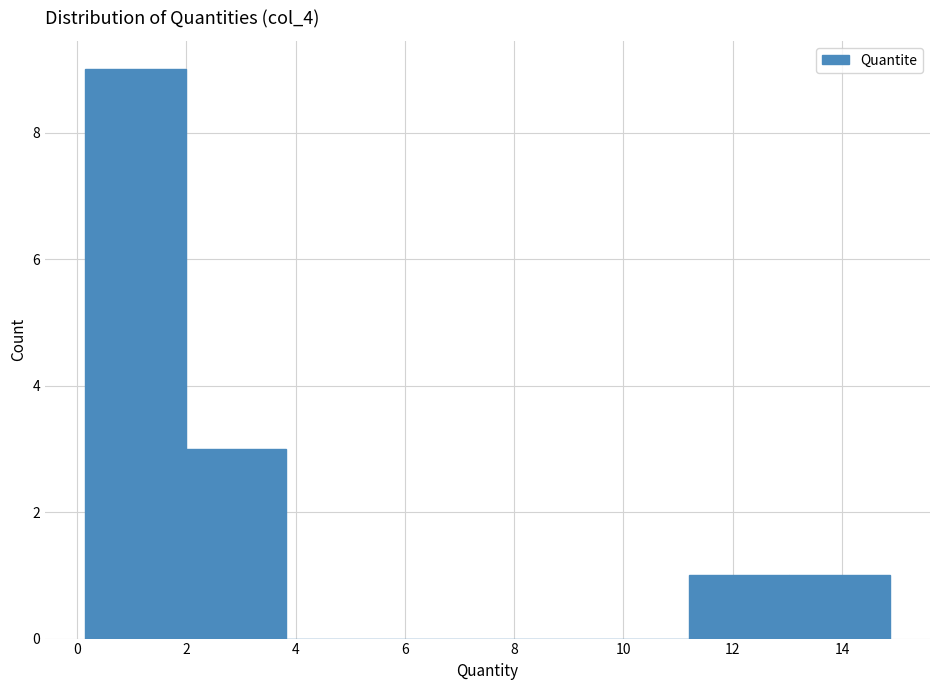

Reading left to right, list every bar in this chart as the range it spans on the x-axis followed by its height. Neither the bar edges nor the heights are printed on the chart, so give them approximately, as read against the axes.

0.2 to 2.0: 9
2.0 to 3.8: 3
3.8 to 5.6: 0
5.6 to 7.6: 0
7.6 to 9.4: 0
9.4 to 11.2: 0
11.2 to 13.0: 1
13.0 to 14.8: 1